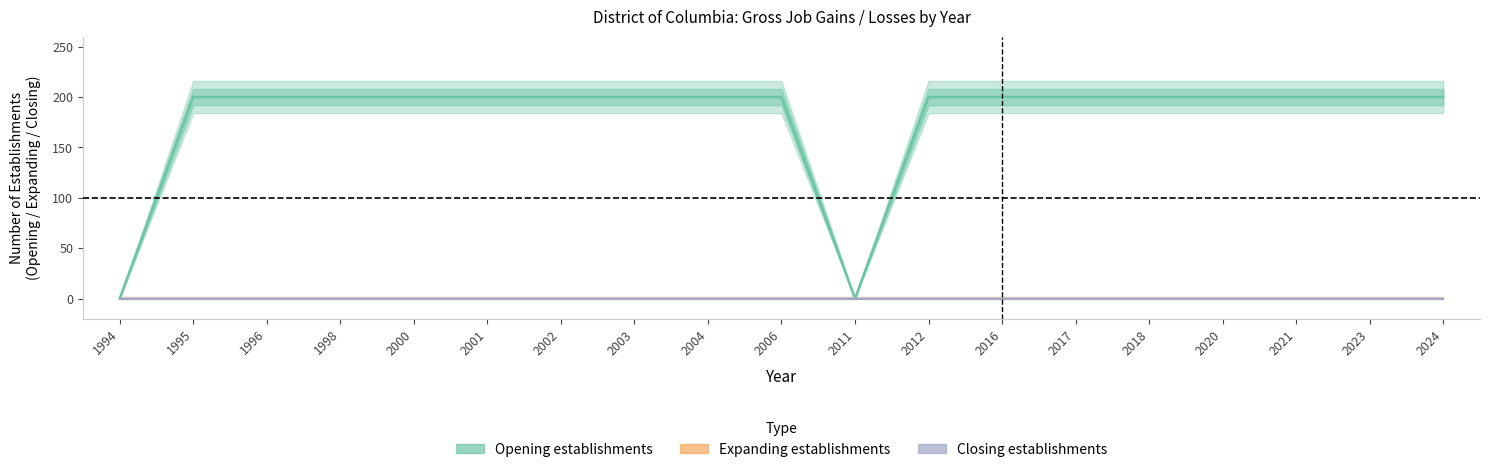

Reading right to left, extract all data points from this chart.

Expanding establishments: 0	0	0	0	0	0	0	0	0	0	0	0	0	0	0	0	0	0	0
Opening establishments: 200	200	200	200	200	200	200	200	0	200	200	200	200	200	200	200	200	200	0
Closing establishments: 0	0	0	0	0	0	0	0	0	0	0	0	0	0	0	0	0	0	0